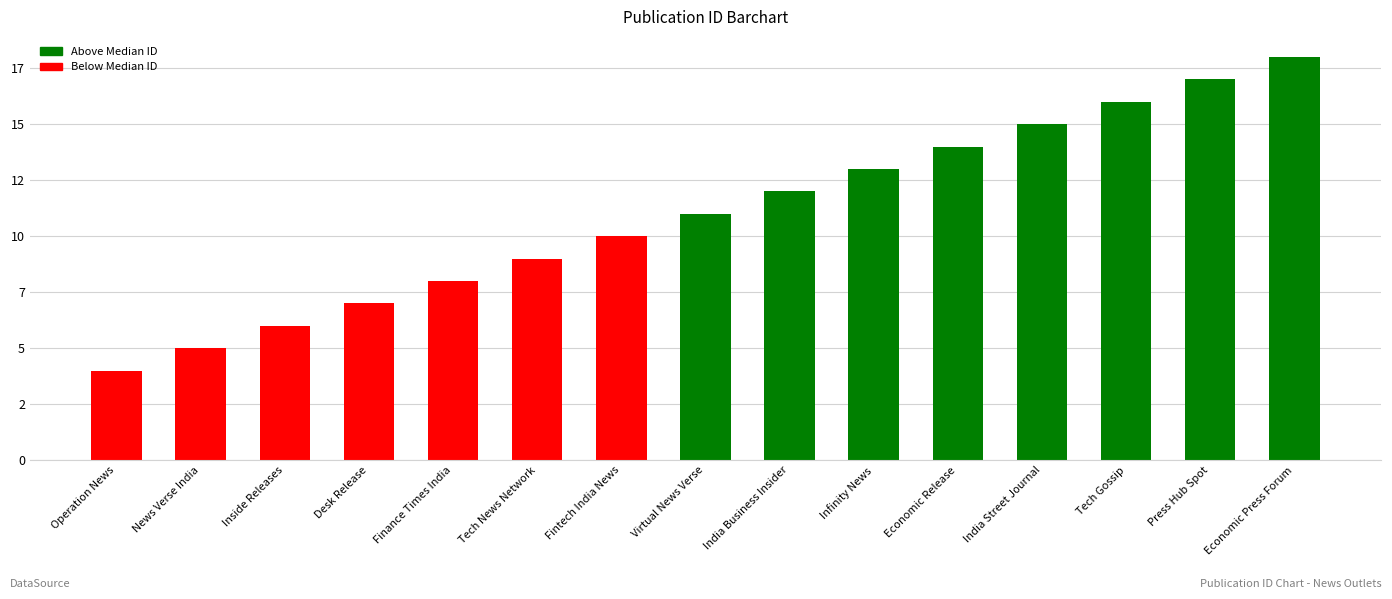

Does the chart contain any negative values?

No